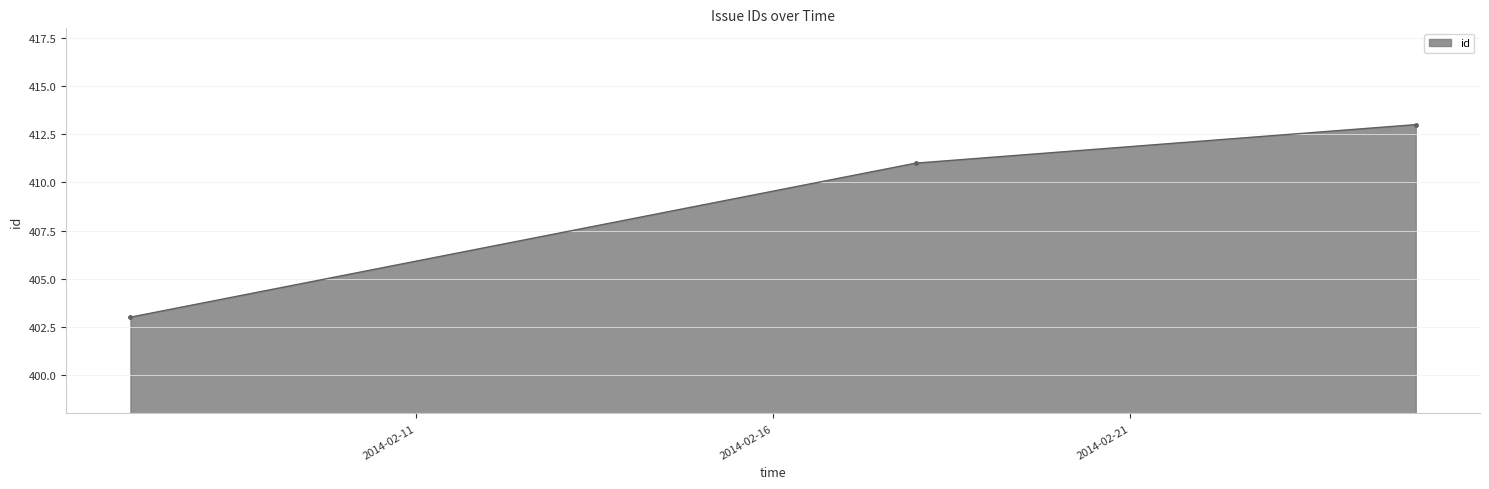

What is the difference between the second highest and minimum values?

8